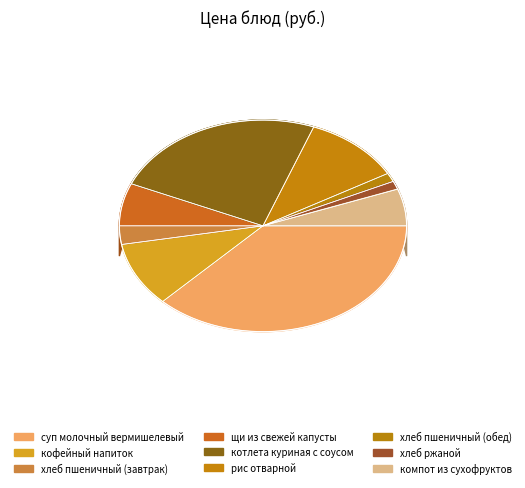

To the nearest percent, what is the average slice percentage?

11%